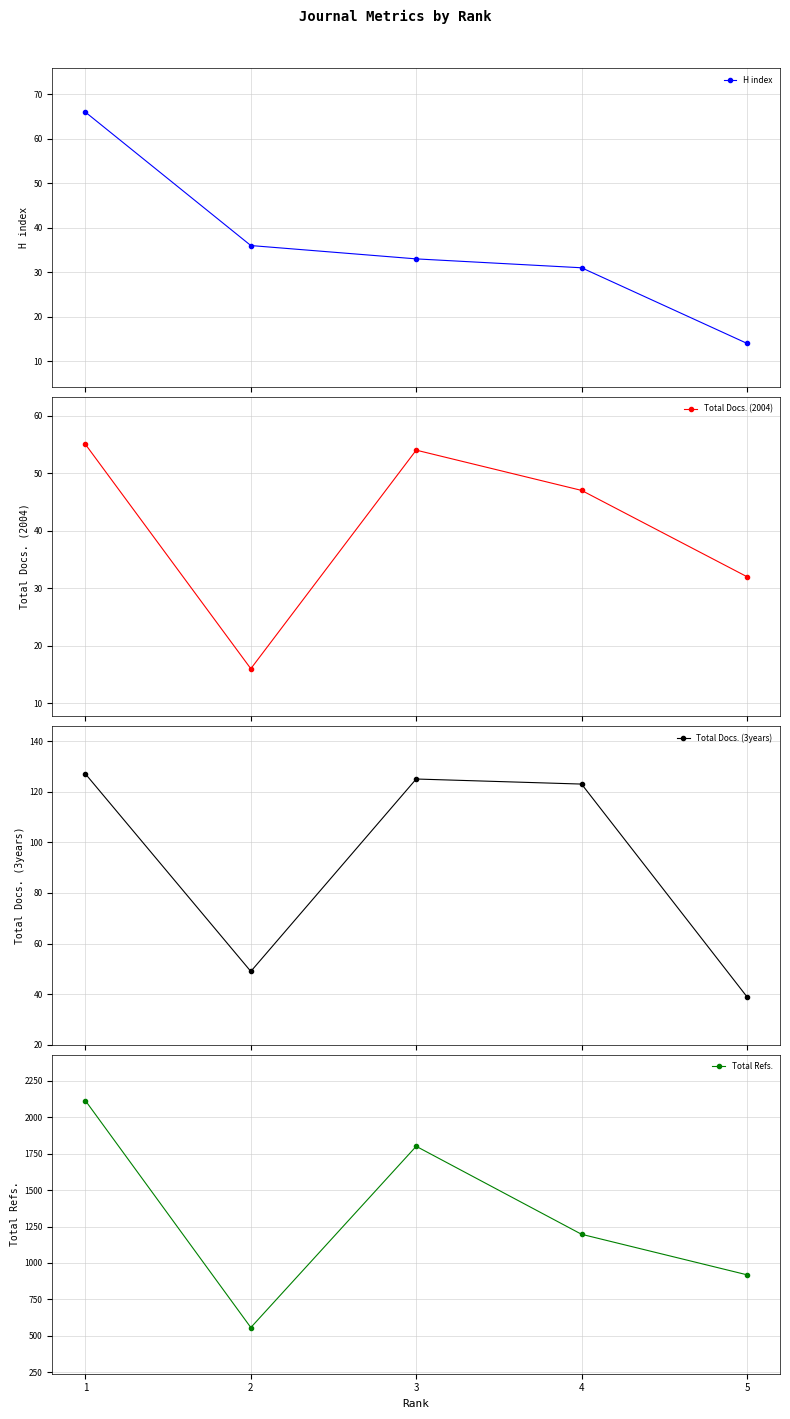

What is the value of the H index point at the 5th from the left?

14